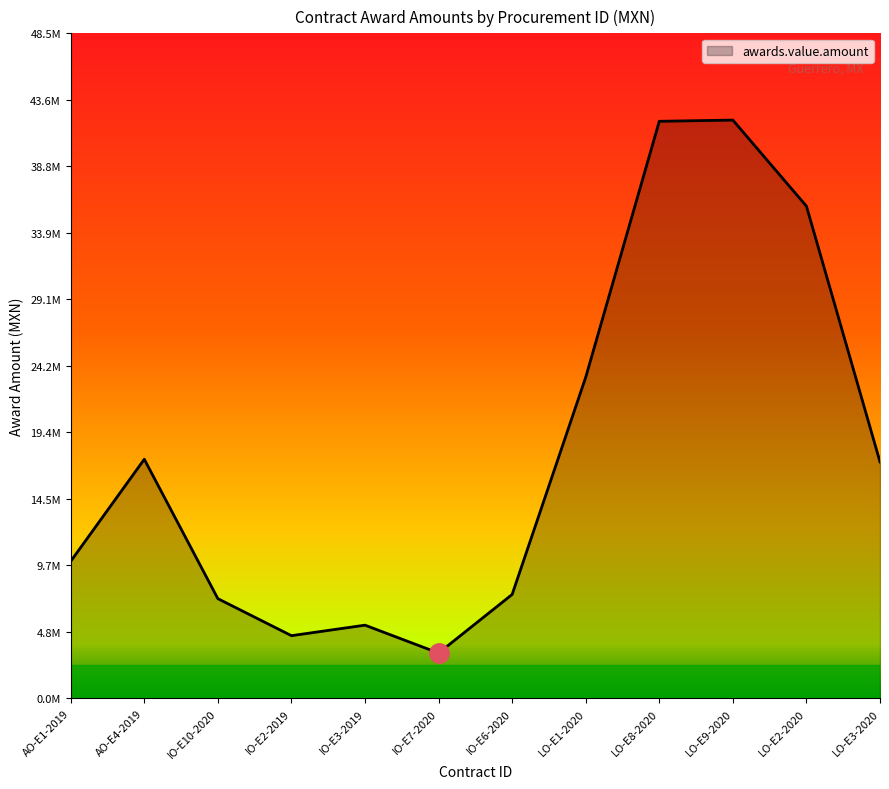

What is the maximum value shown in the chart?

42154404.3